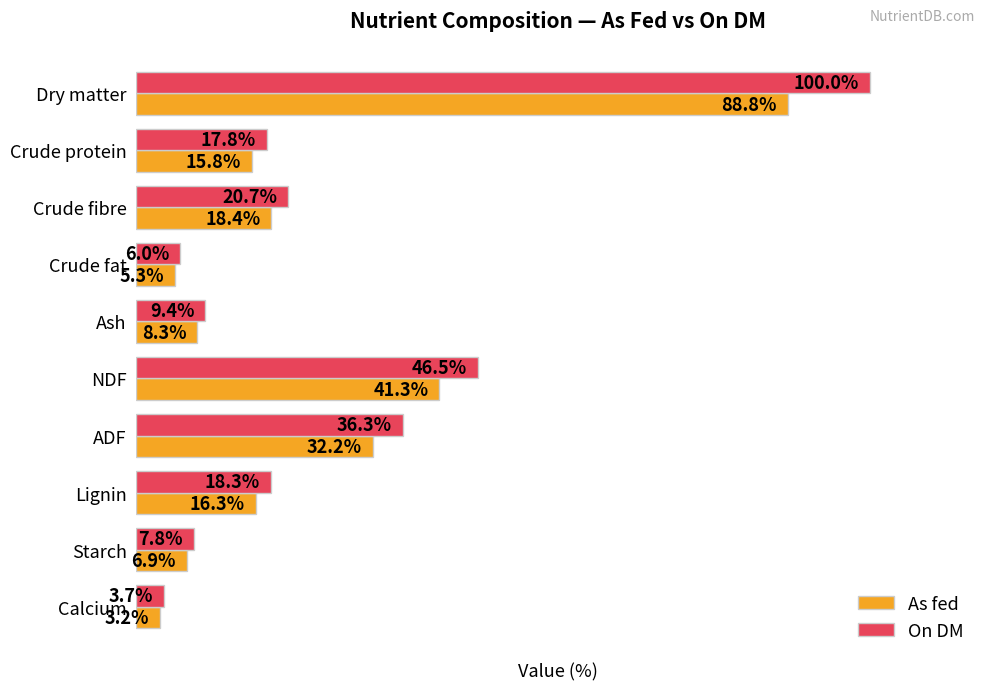

List the series in order of their peak value, lowest first.

As fed, On DM